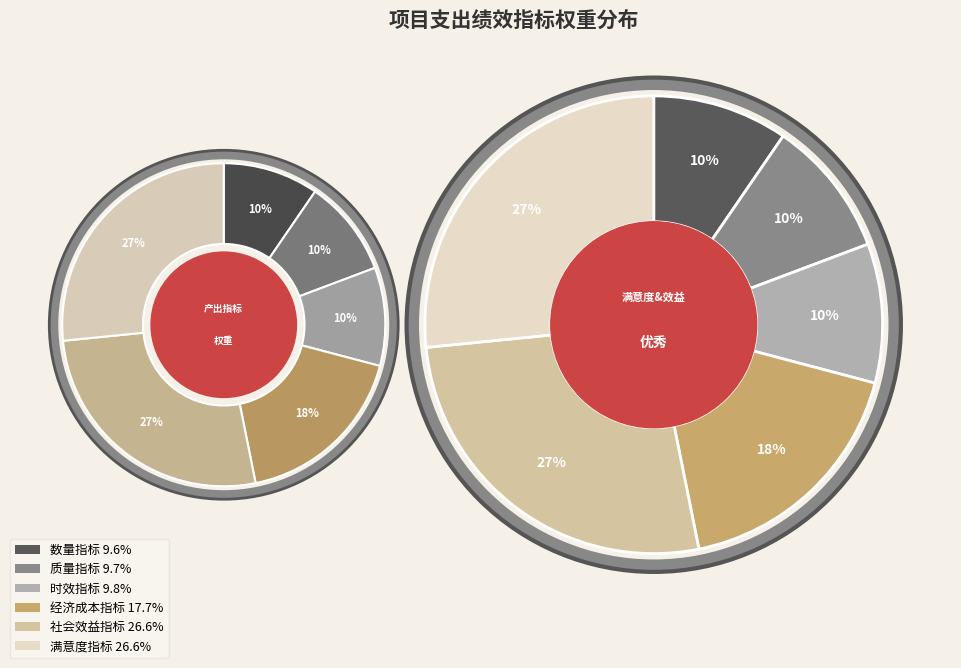

How many segments does this pie chart have?

6